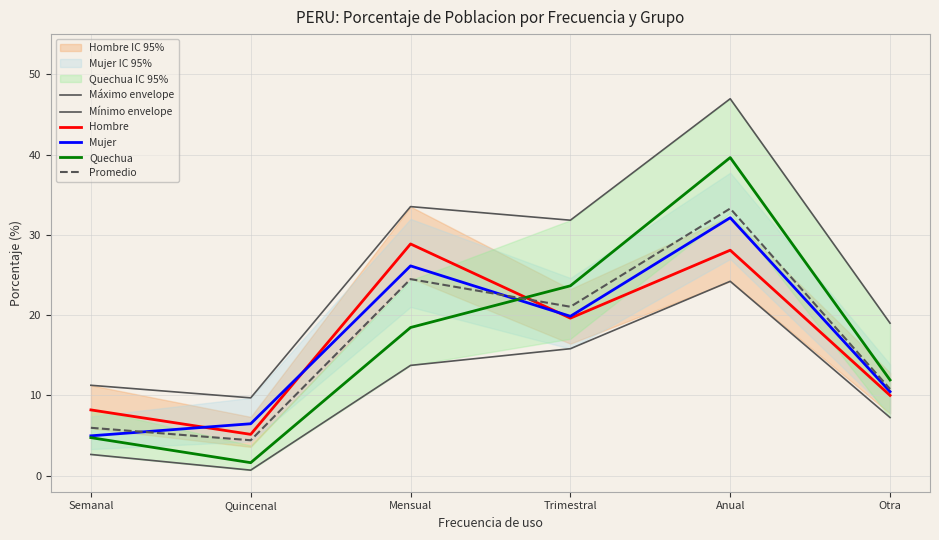

True or false: Hombre and Mínimo envelope cross at least once.

False